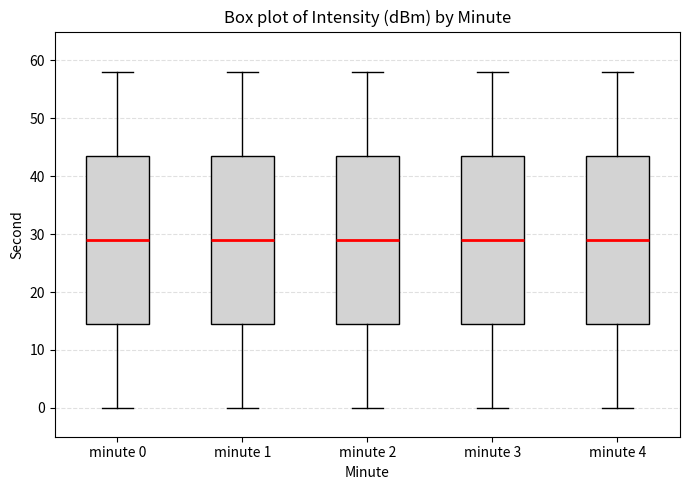

Reading left to right, transcribe this box plot: for each box, give where its median line is, the range the box spans, and where its two whiskers end, as read against the y-axis. The values are not printed on the chart, so give them approximately, as read against the axis.

minute 0: median 29, box 15 to 44, whiskers 0 to 58
minute 1: median 29, box 15 to 44, whiskers 0 to 58
minute 2: median 29, box 15 to 44, whiskers 0 to 58
minute 3: median 29, box 15 to 44, whiskers 0 to 58
minute 4: median 29, box 15 to 44, whiskers 0 to 58